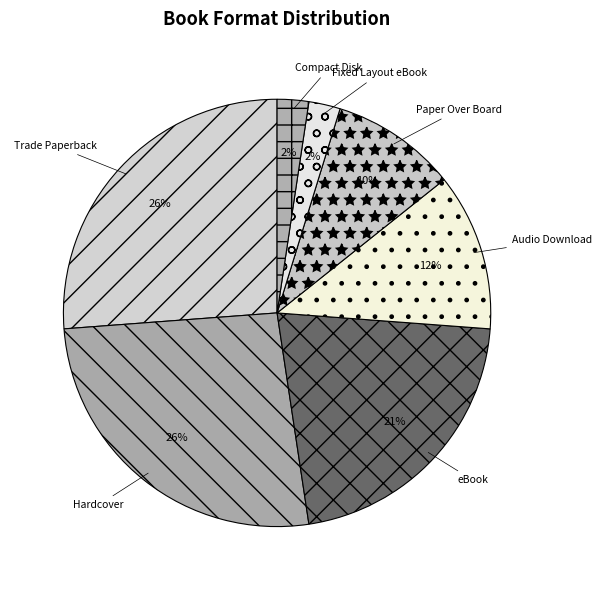

Does Fixed Layout eBook represent more than half of the total?

No